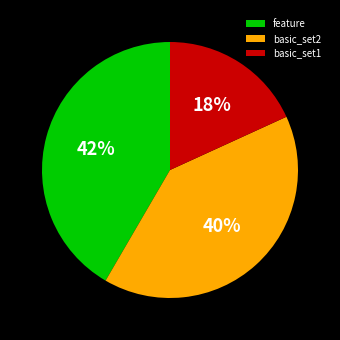

Approximately how many times larger is the value at basic_set1 compared to feature?

0.4